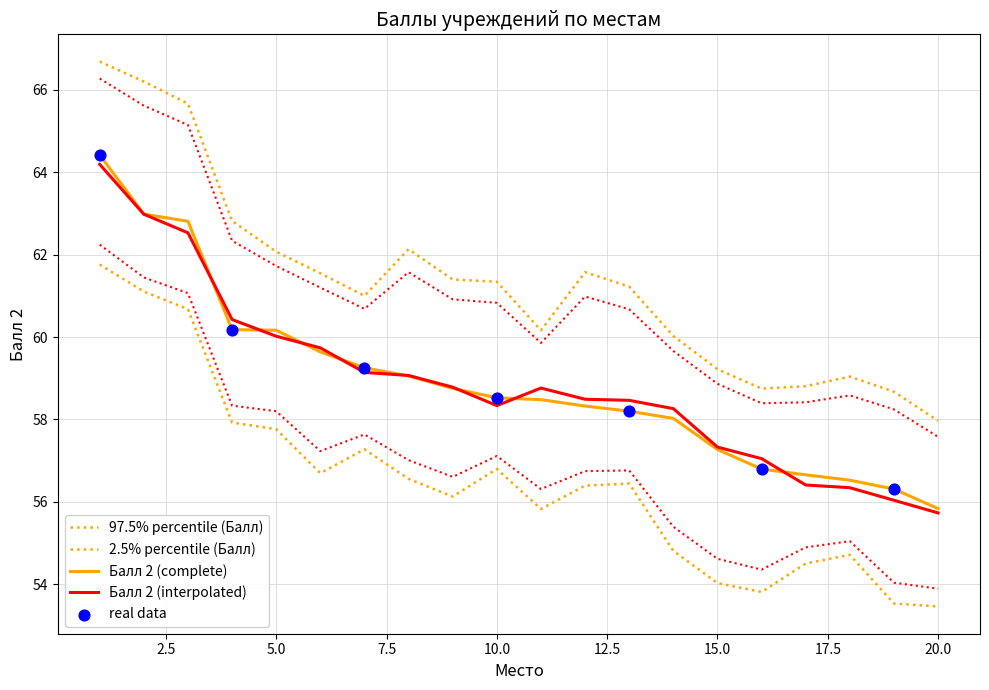

What is the ratio of the value at 7 to the value at 3?

0.9